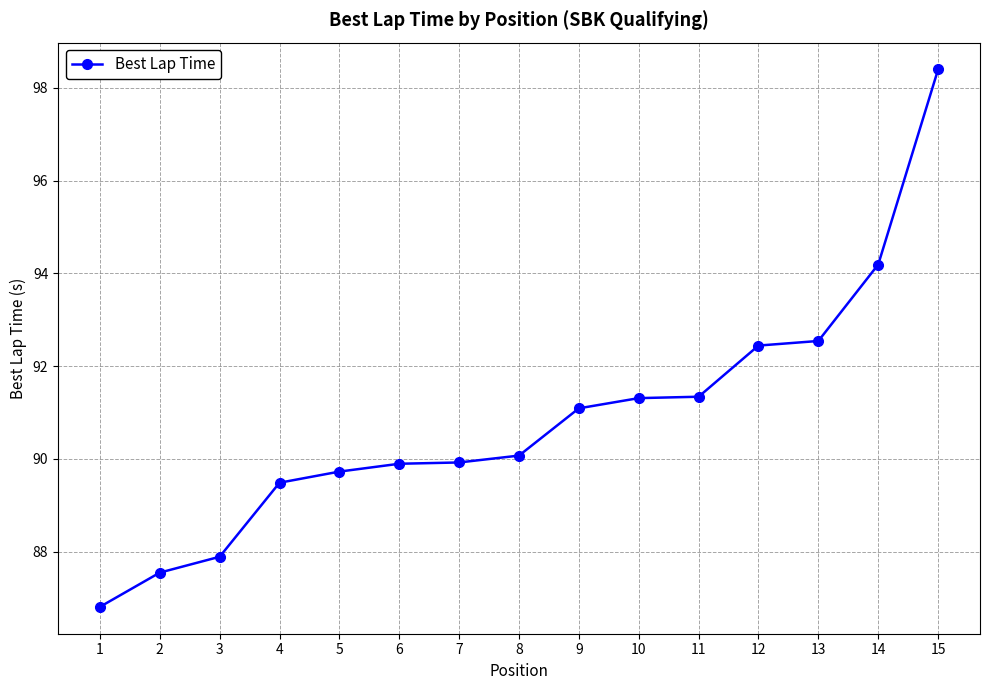

How many lines are shown in the chart?

1